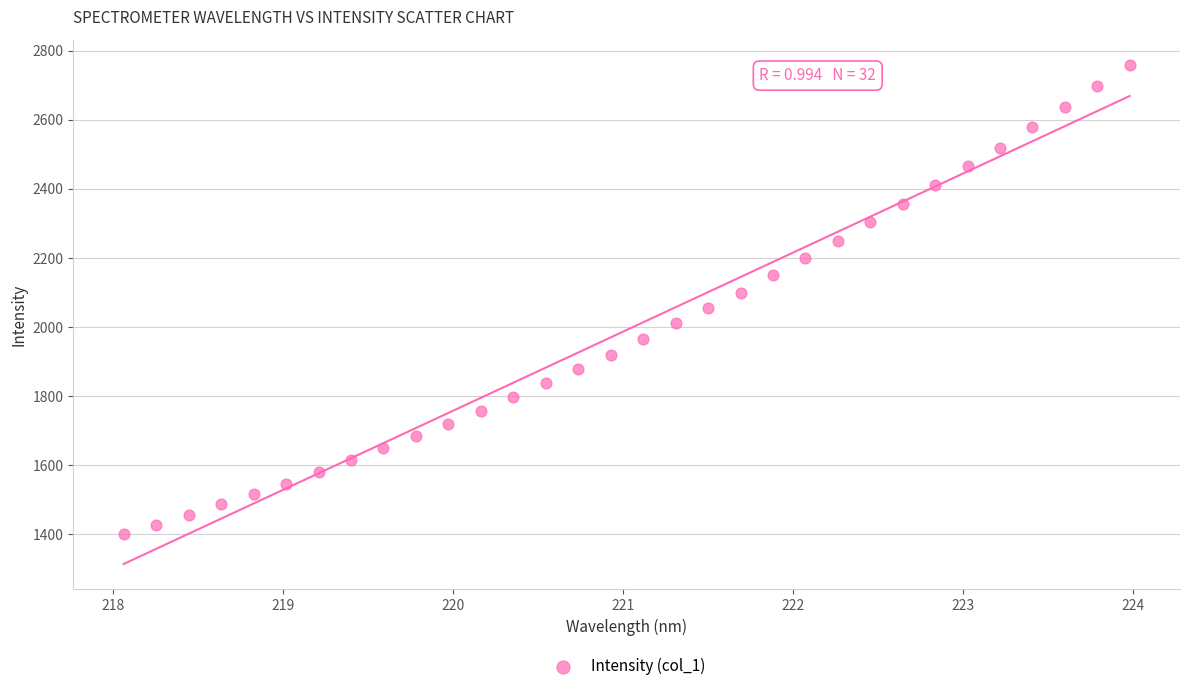

What is the range of Y values (max minus min)?

1358.9